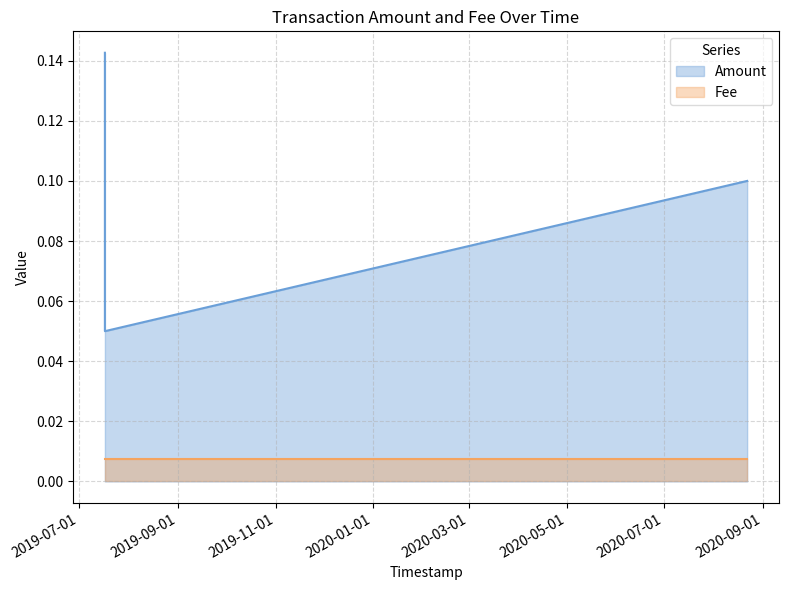

At which label is the value closest to 0?

2019-07-17 07:29:41